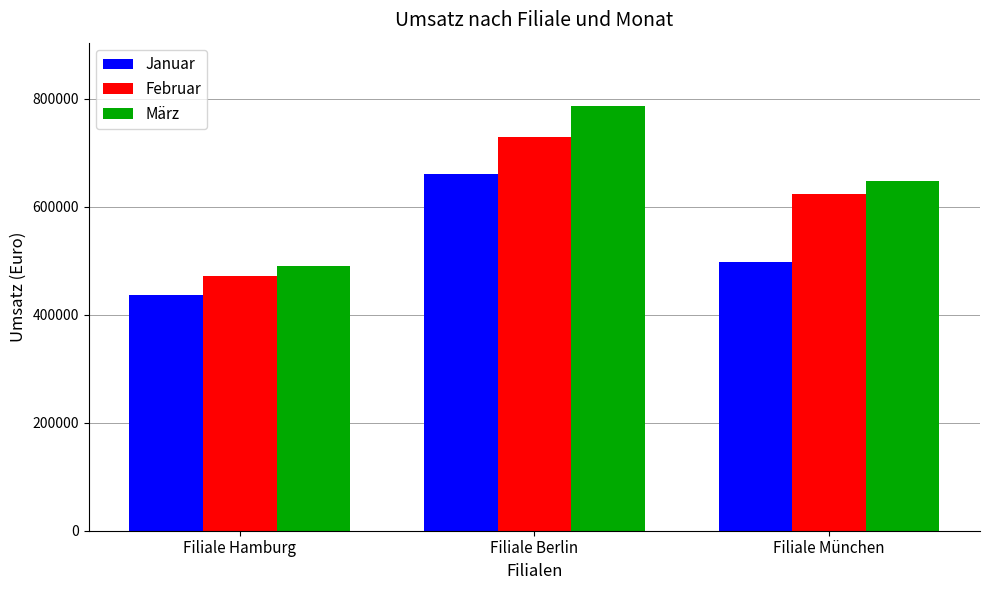

What is the sum of all Januar values?

1594000